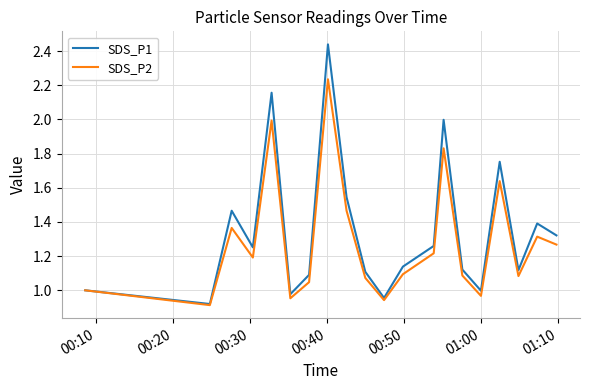

Which series has the widest spread of values?

SDS_P1